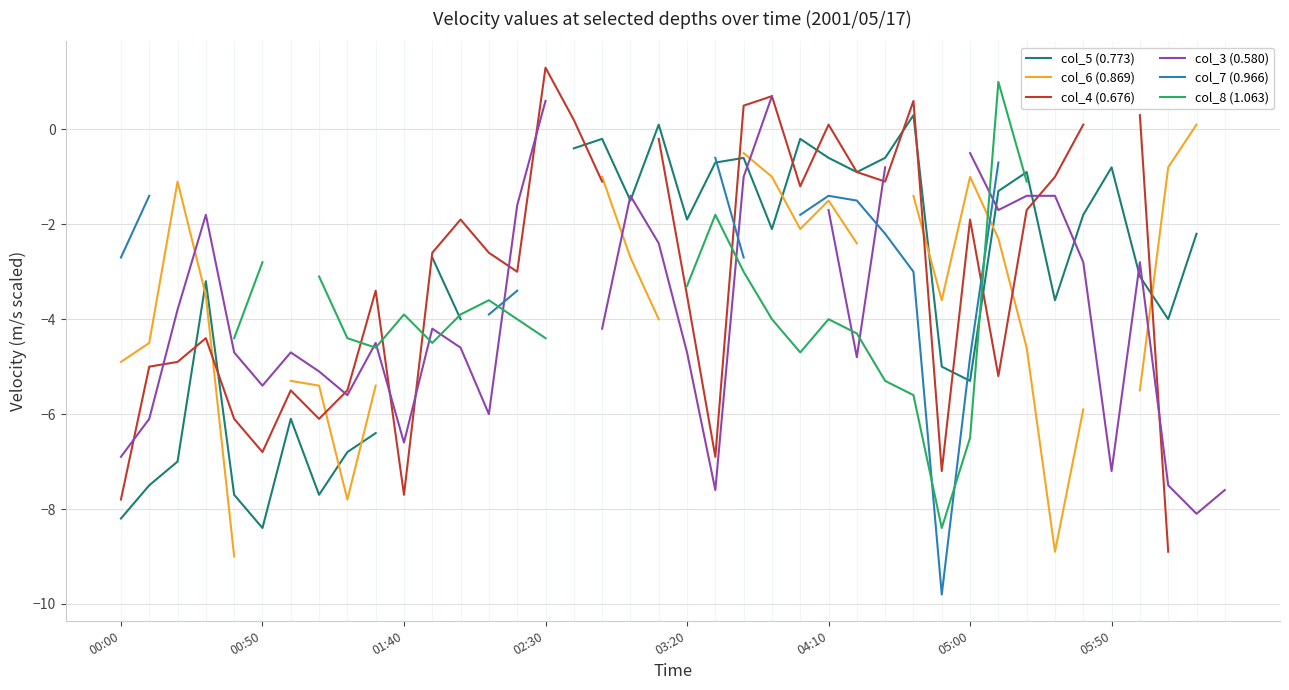

Is it true that col_3 (0.580) equals -11.5 at 01:40?

False